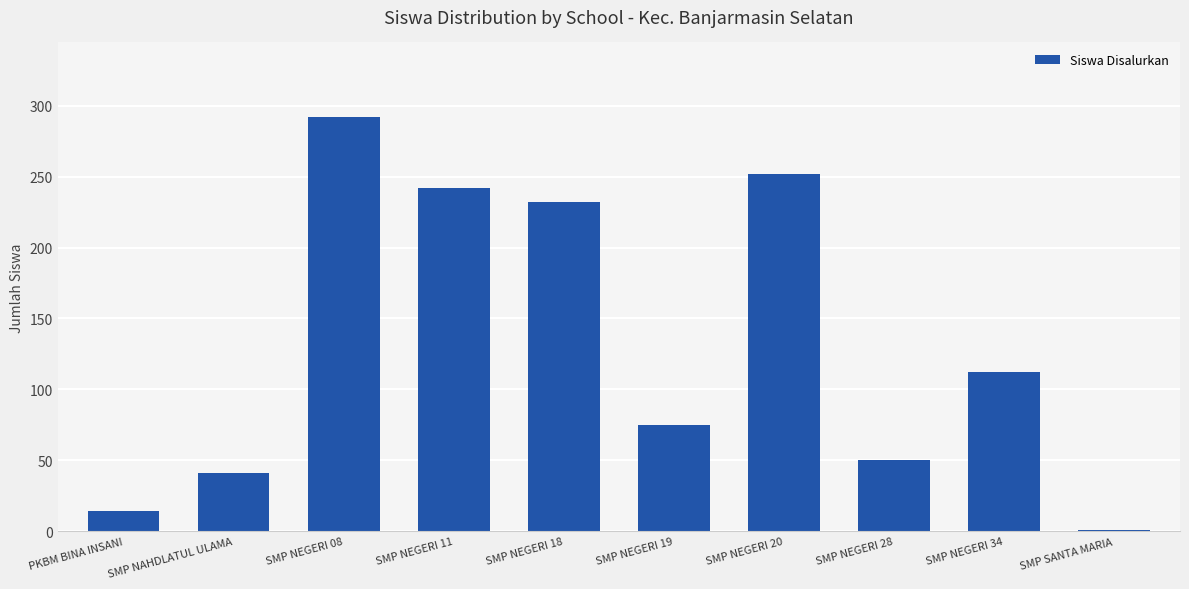

What is the sum of all values?

1311